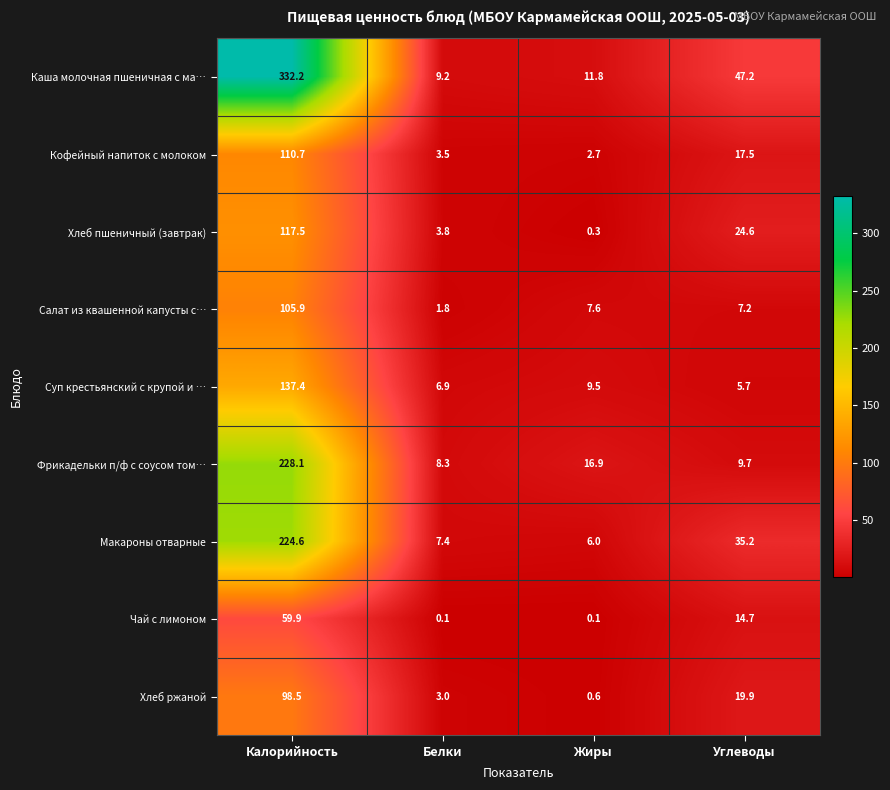

At which label is Фрикадельки п/ф с соусом том… closest to 118?

Жиры